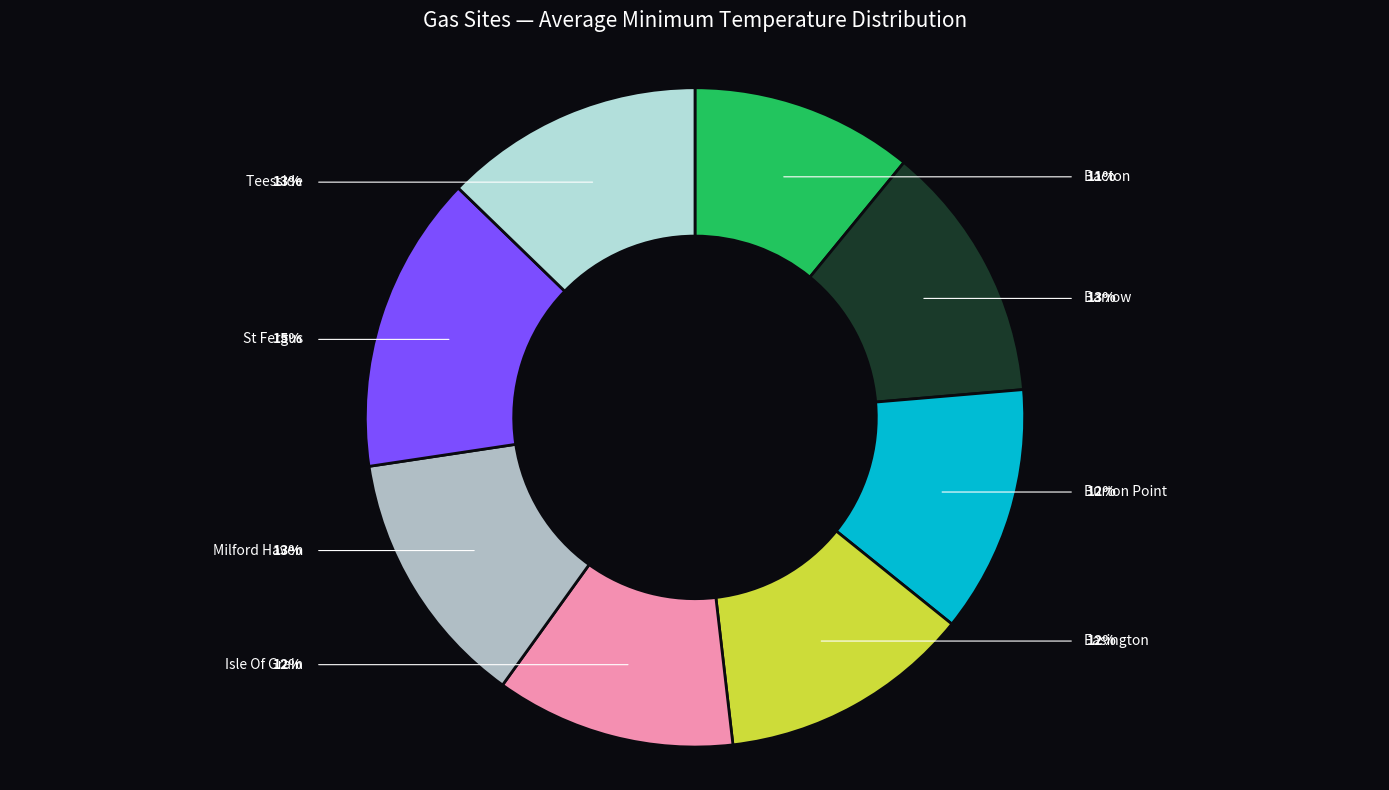

To the nearest percent, what is the difference between the largest and smallest slice percentages?

4%